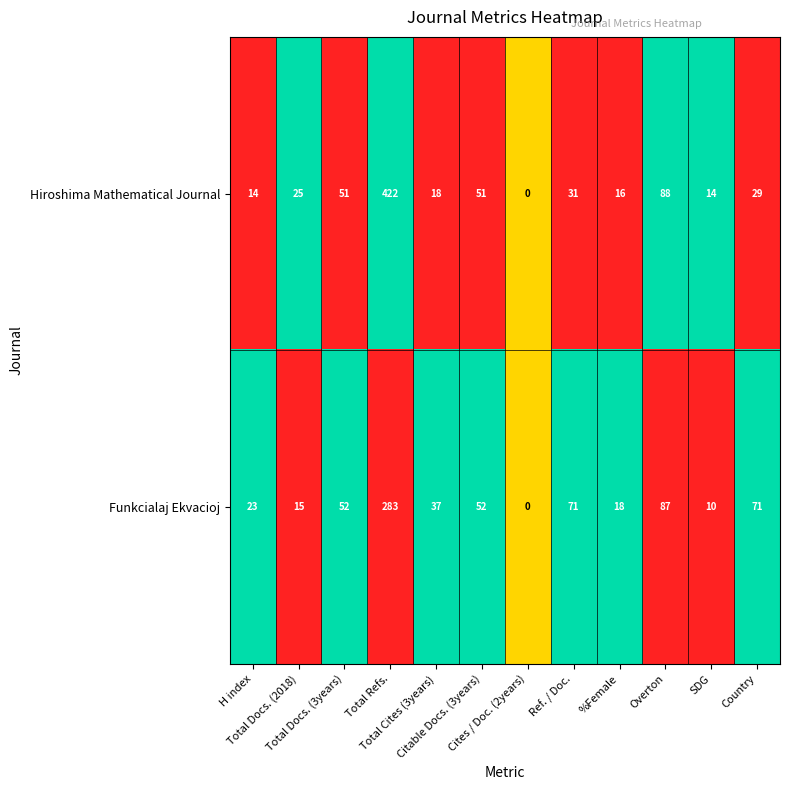

How many data points in Funkcialaj Ekvacioj are less than 52?

6